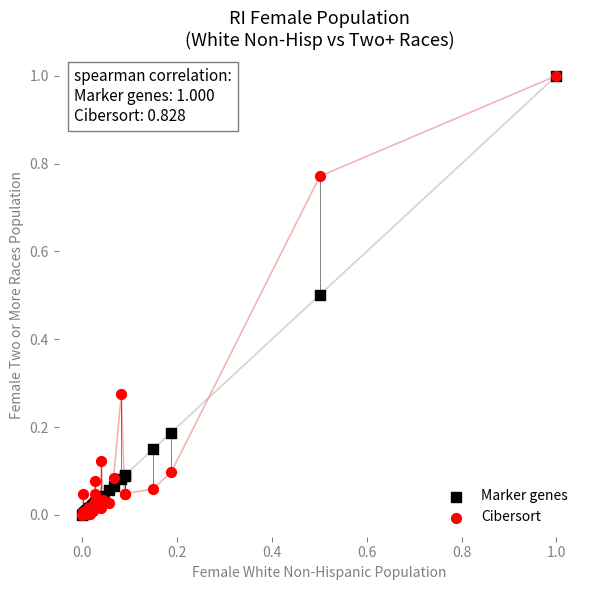

What are all the series names shown in the legend?

Marker genes, Cibersort